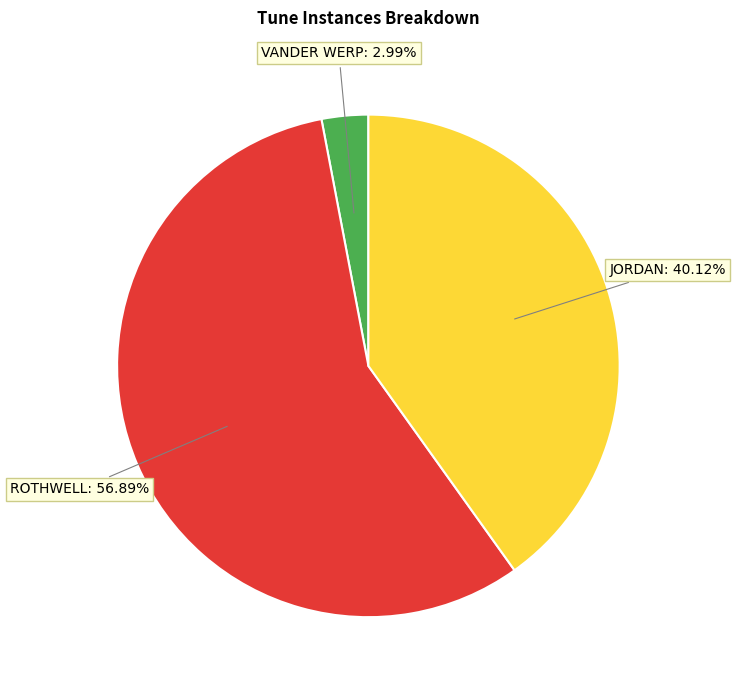

Does any single category account for the majority?

Yes